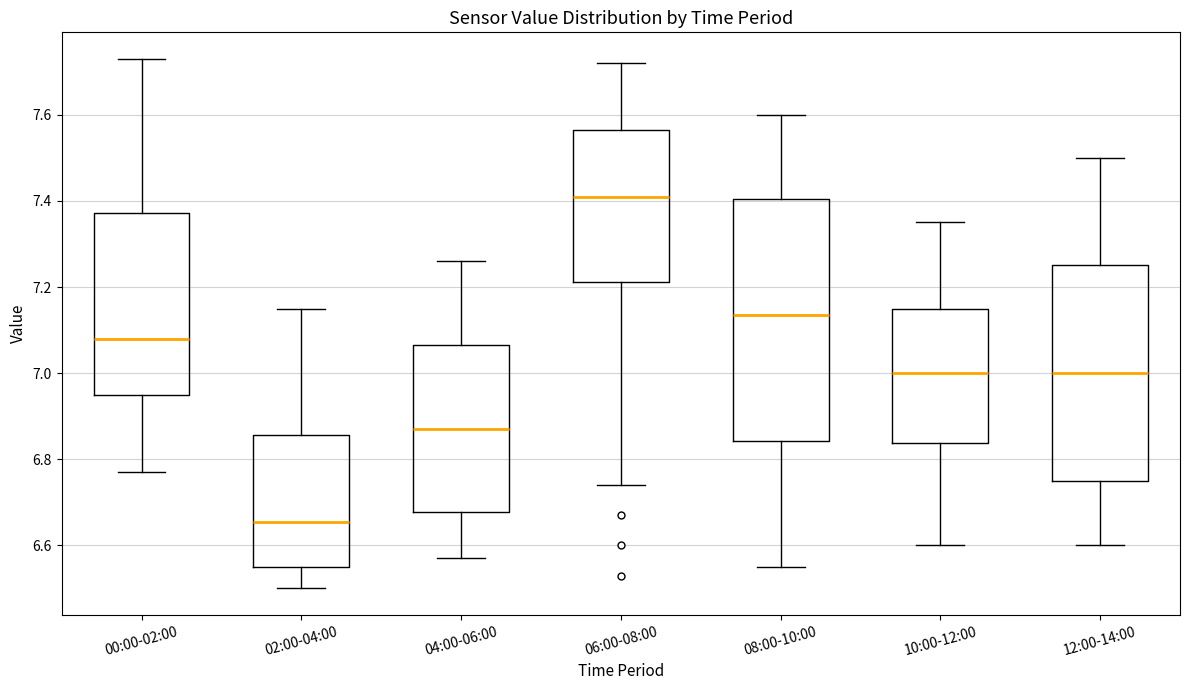

Reading left to right, transcribe this box plot: for each box, give where its median line is, the range the box spans, and where its two whiskers end, as read against the y-axis. The values are not printed on the chart, so give them approximately, as read against the axis.

00:00-02:00: median 7.08, box 6.96 to 7.38, whiskers 6.78 to 7.74
02:00-04:00: median 6.66, box 6.56 to 6.86, whiskers 6.50 to 7.16
04:00-06:00: median 6.88, box 6.68 to 7.06, whiskers 6.58 to 7.26
06:00-08:00: median 7.42, box 7.22 to 7.56, whiskers 6.74 to 7.72
08:00-10:00: median 7.14, box 6.84 to 7.40, whiskers 6.56 to 7.60
10:00-12:00: median 7.00, box 6.84 to 7.16, whiskers 6.60 to 7.36
12:00-14:00: median 7.00, box 6.76 to 7.26, whiskers 6.60 to 7.50